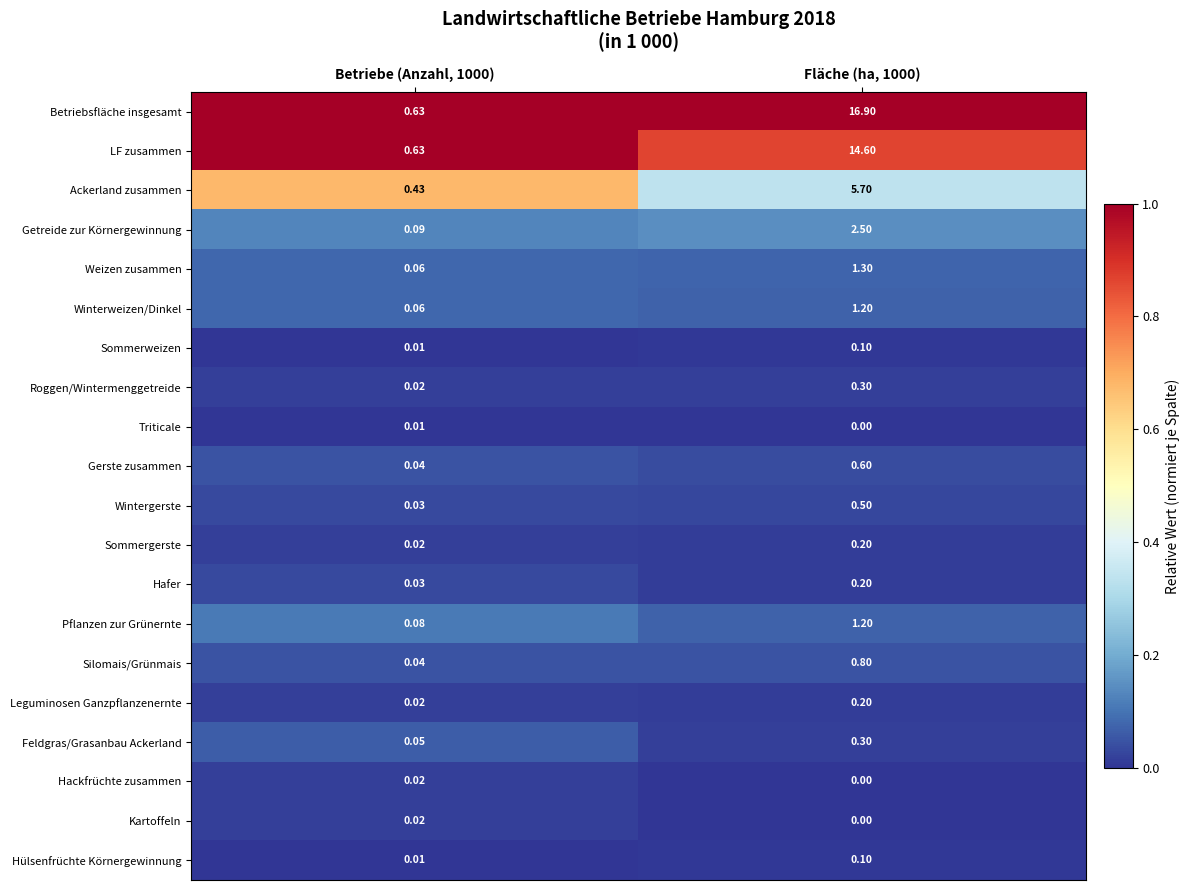

Which series changed the most between Betriebe (Anzahl, 1000) and Fläche (ha, 1000)?

Betriebsfläche insgesamt